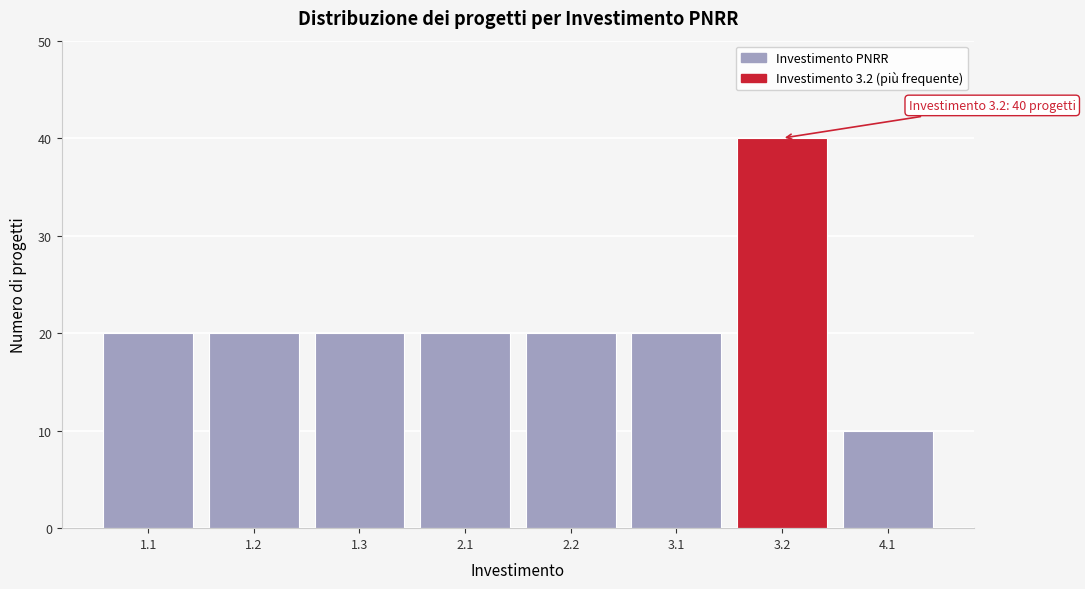

Reading left to right, transcribe all the data shown in this chart.

1.1=20	1.2=20	1.3=20	2.1=20	2.2=20	3.1=20	3.2=40	4.1=10